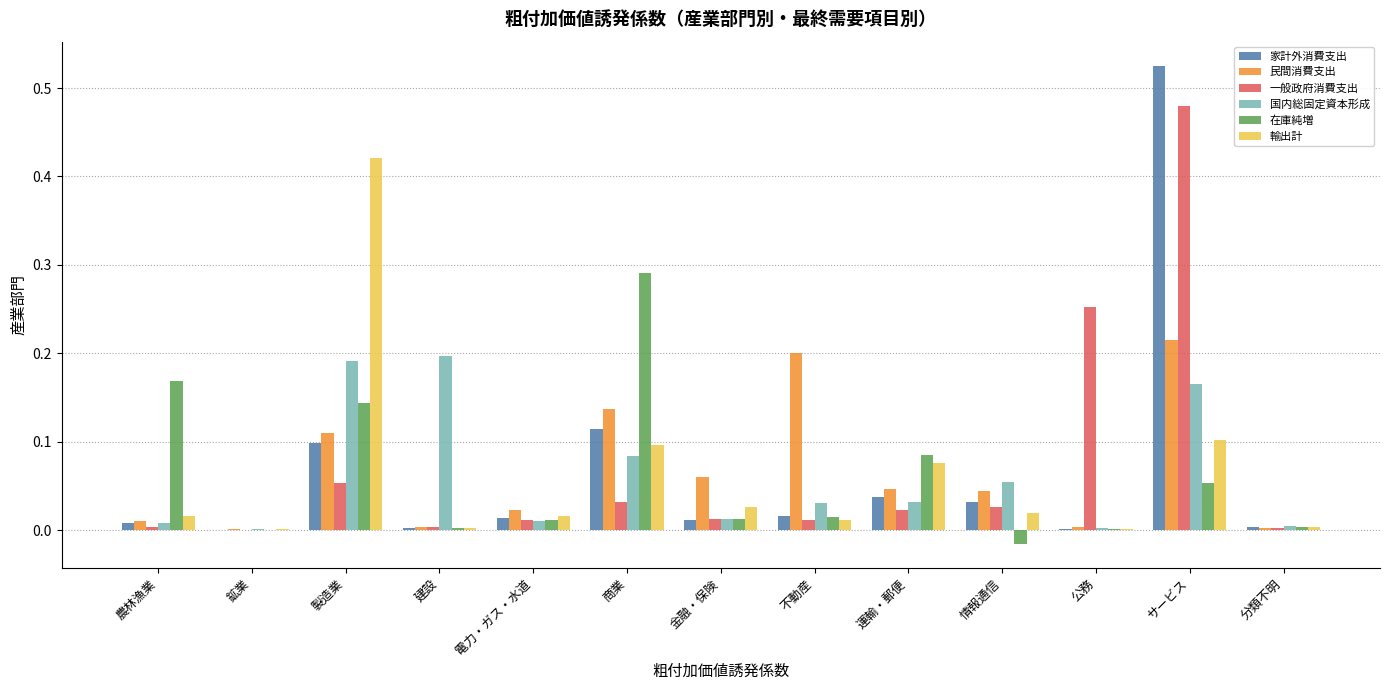

Which category has the highest value in the 国内総固定資本形成 series?

建設